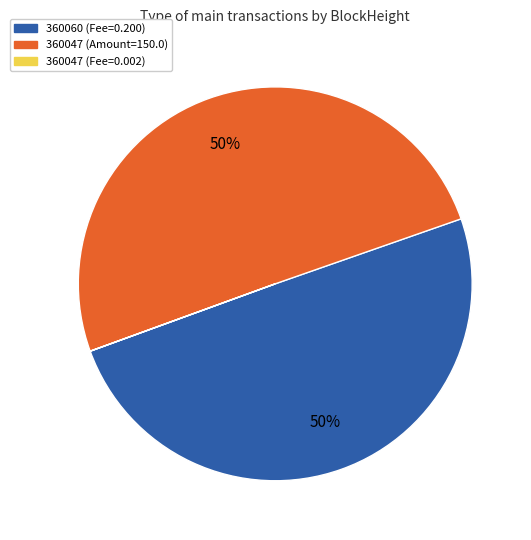

What is the majority slice?

360047 (Amount=150.0)